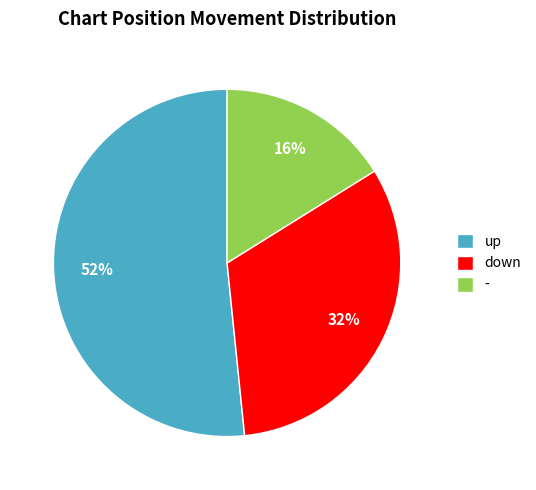

What is the majority slice?

up